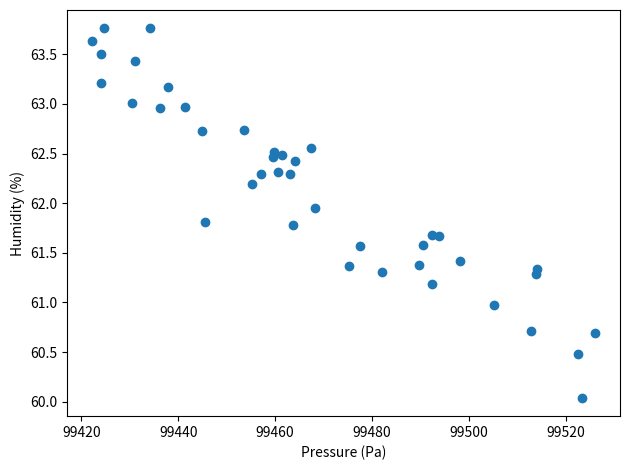

What is the range of X values (max minus min)?

103.7